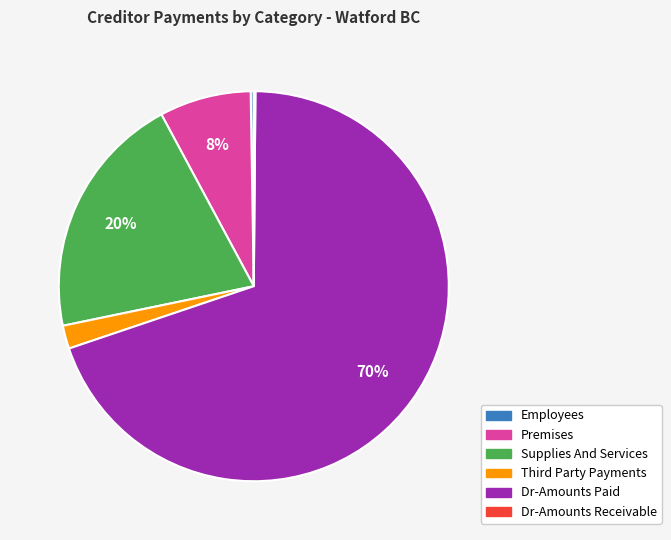

To the nearest percent, what is the average slice percentage?

17%